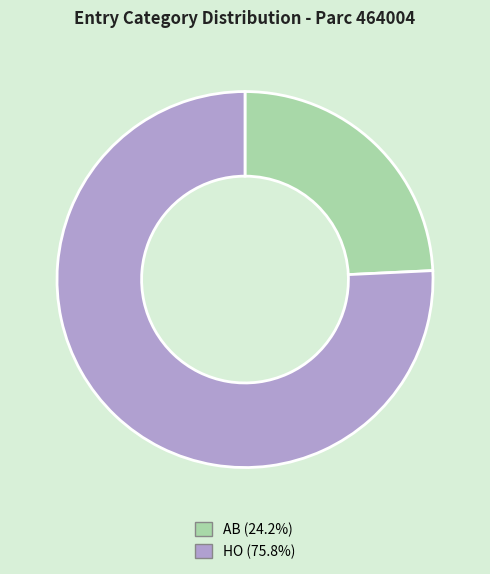

Rank the categories by value from highest to lowest.

HO, AB